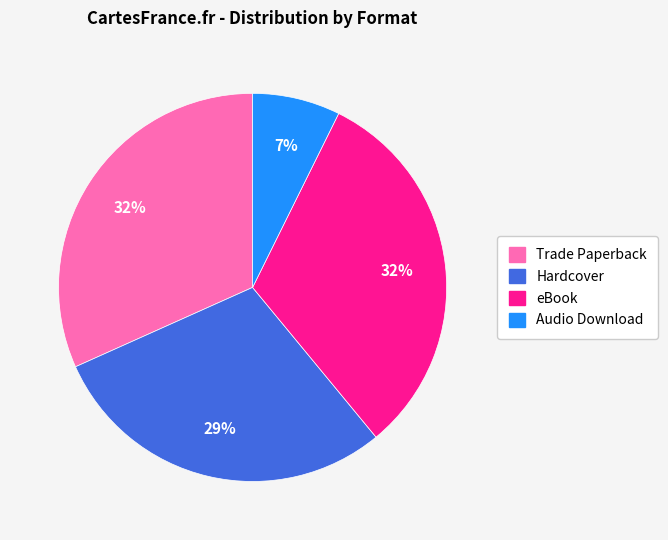

Between Hardcover and Trade Paperback, which is larger?

Trade Paperback